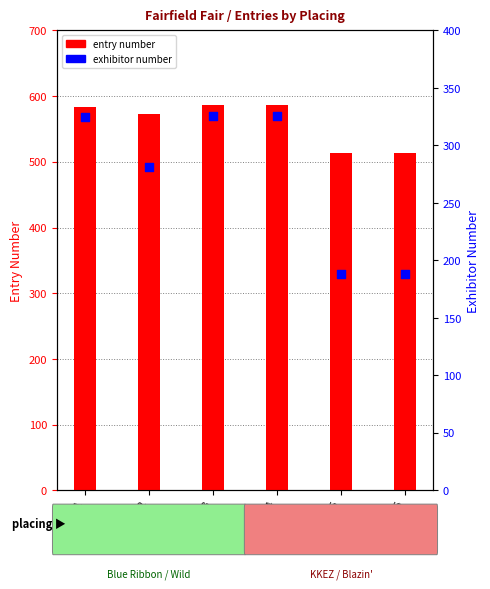

What is the total value across all series at Placing 3?

913